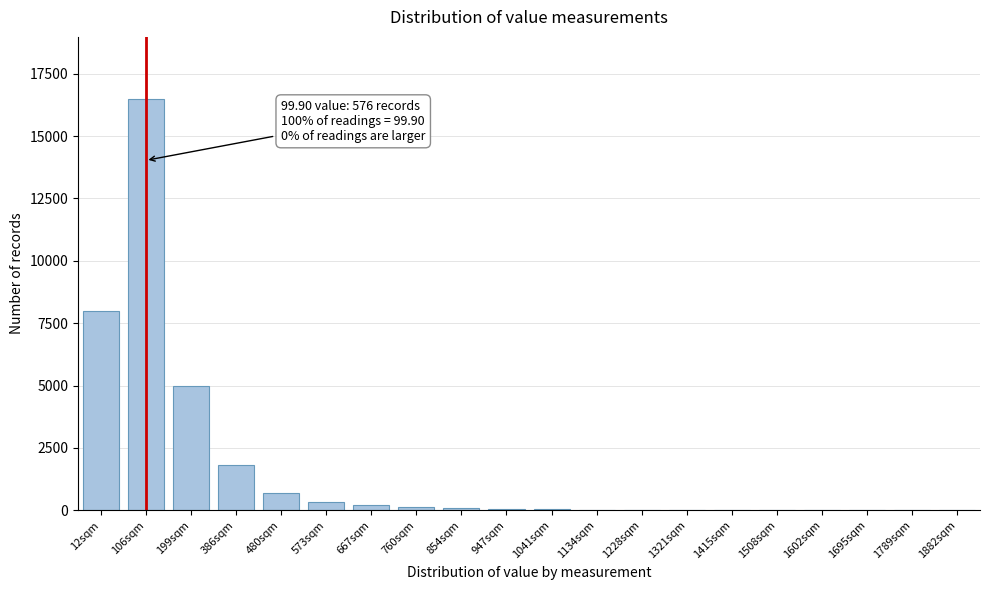

Which has a higher value, 12sqm or 199sqm?

12sqm